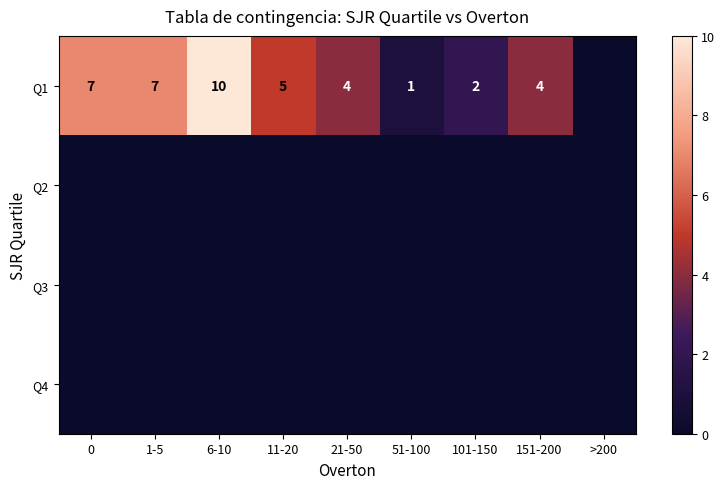

Which has a higher value, 151-200 or 11-20?

11-20